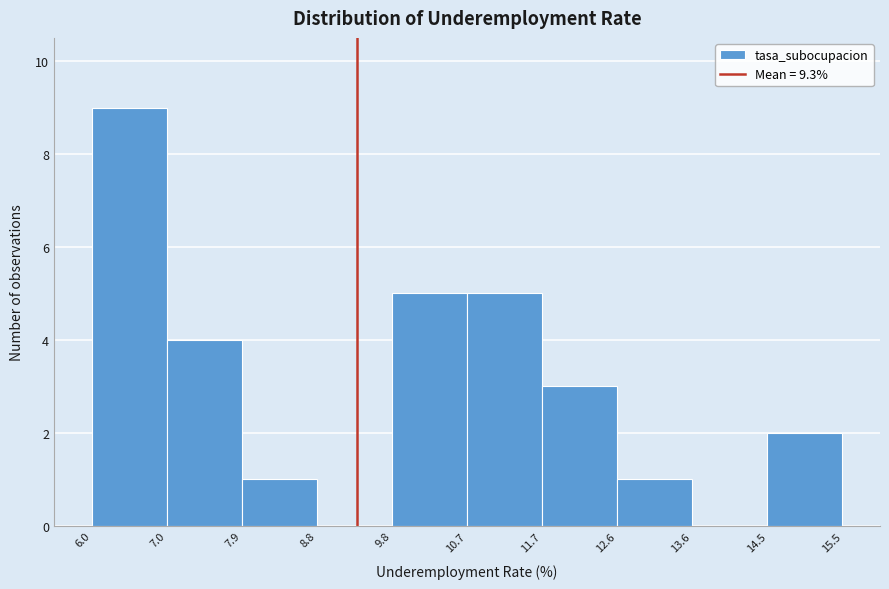

How tall is the bar that spans 7.9 to 8.8 on the x-axis? The values are not printed on the chart, so give them approximately, as read against the axis.

1